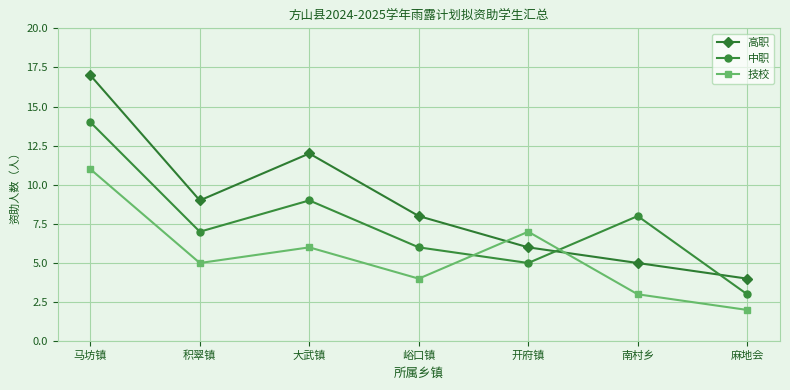

What are all the series names shown in the legend?

高职, 中职, 技校